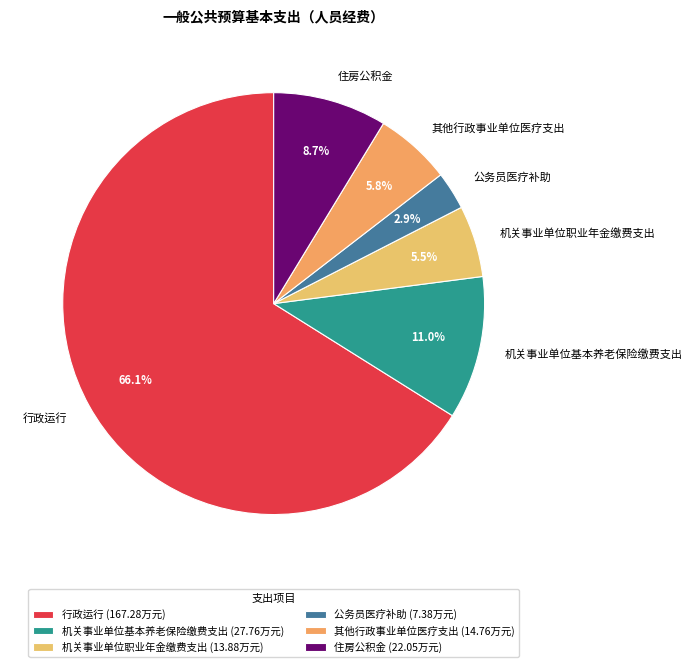

Which has a higher value, 住房公积金 or 其他行政事业单位医疗支出?

住房公积金